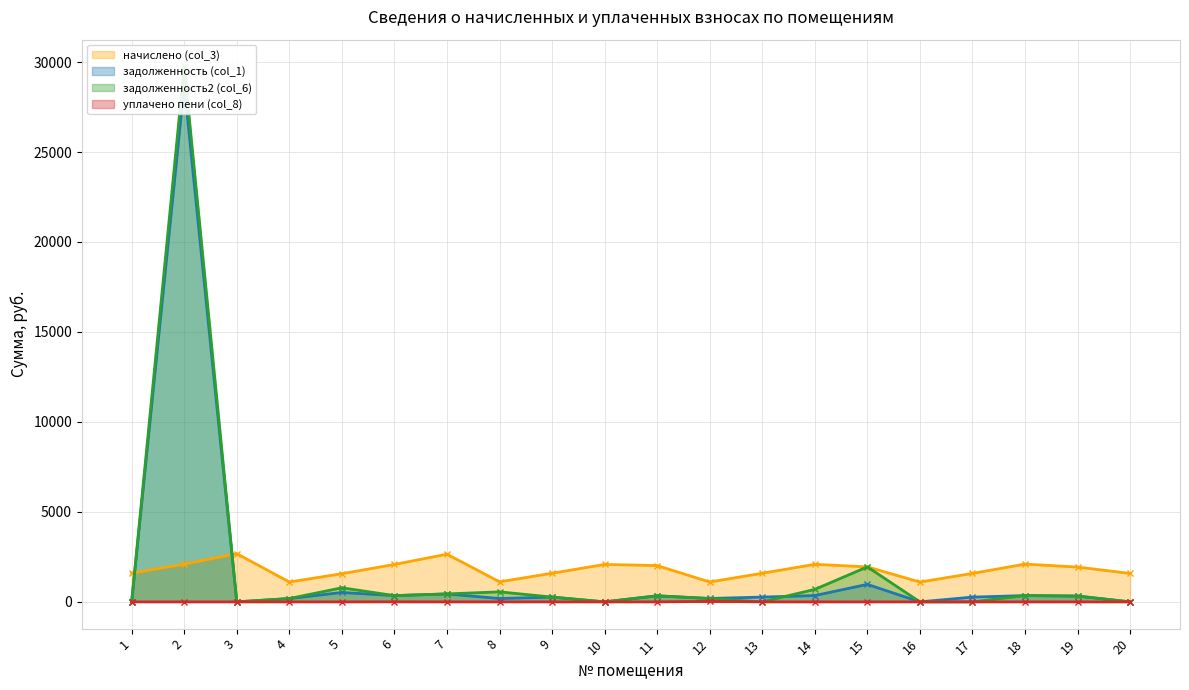

At which label is уплачено пени (col_8) closest to 14?

6